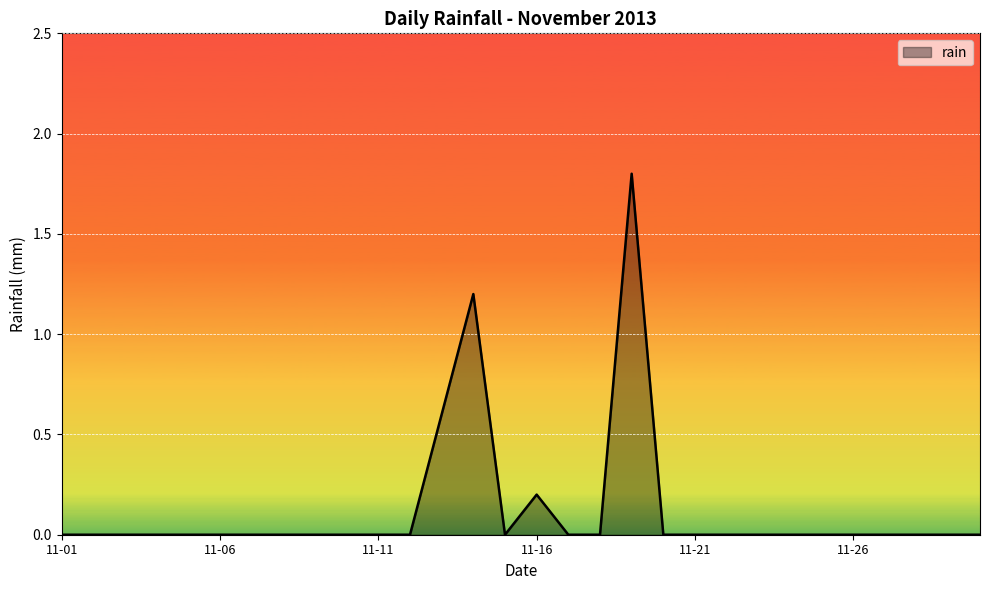

How many lines are shown in the chart?

1